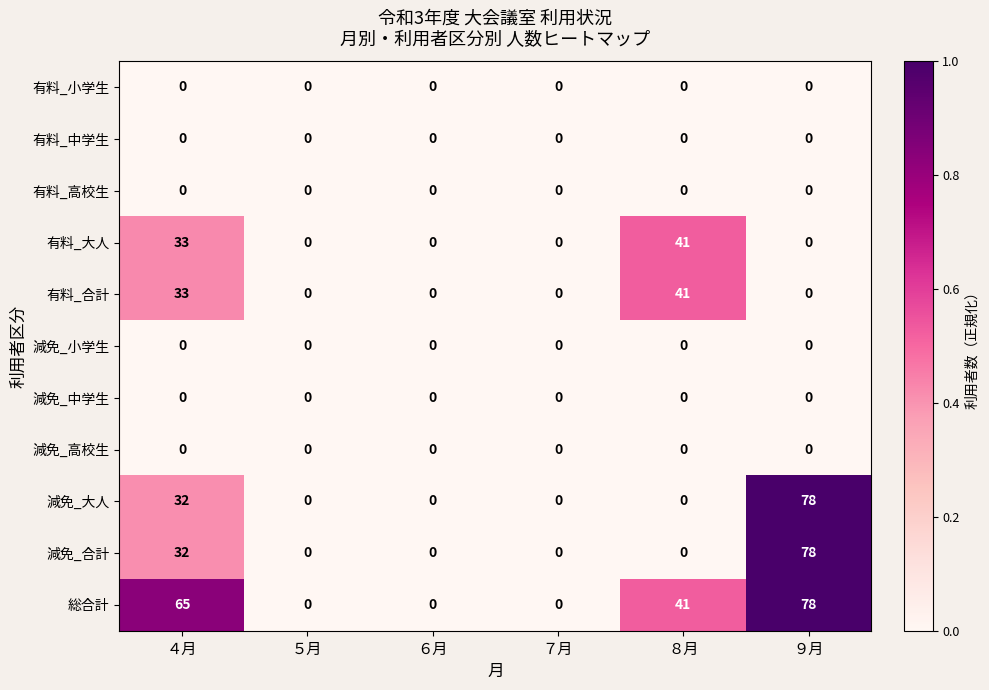

Where is 減免_合計 nearest to the value 39?

４月